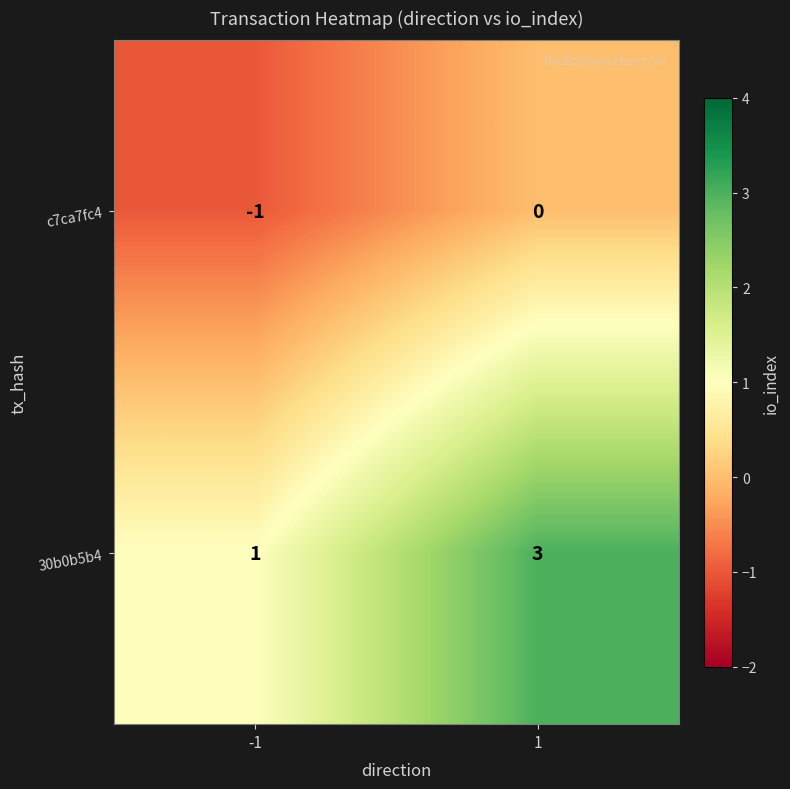

At -1, list the series in order from largest to smallest.

30b0b5b4, c7ca7fc4